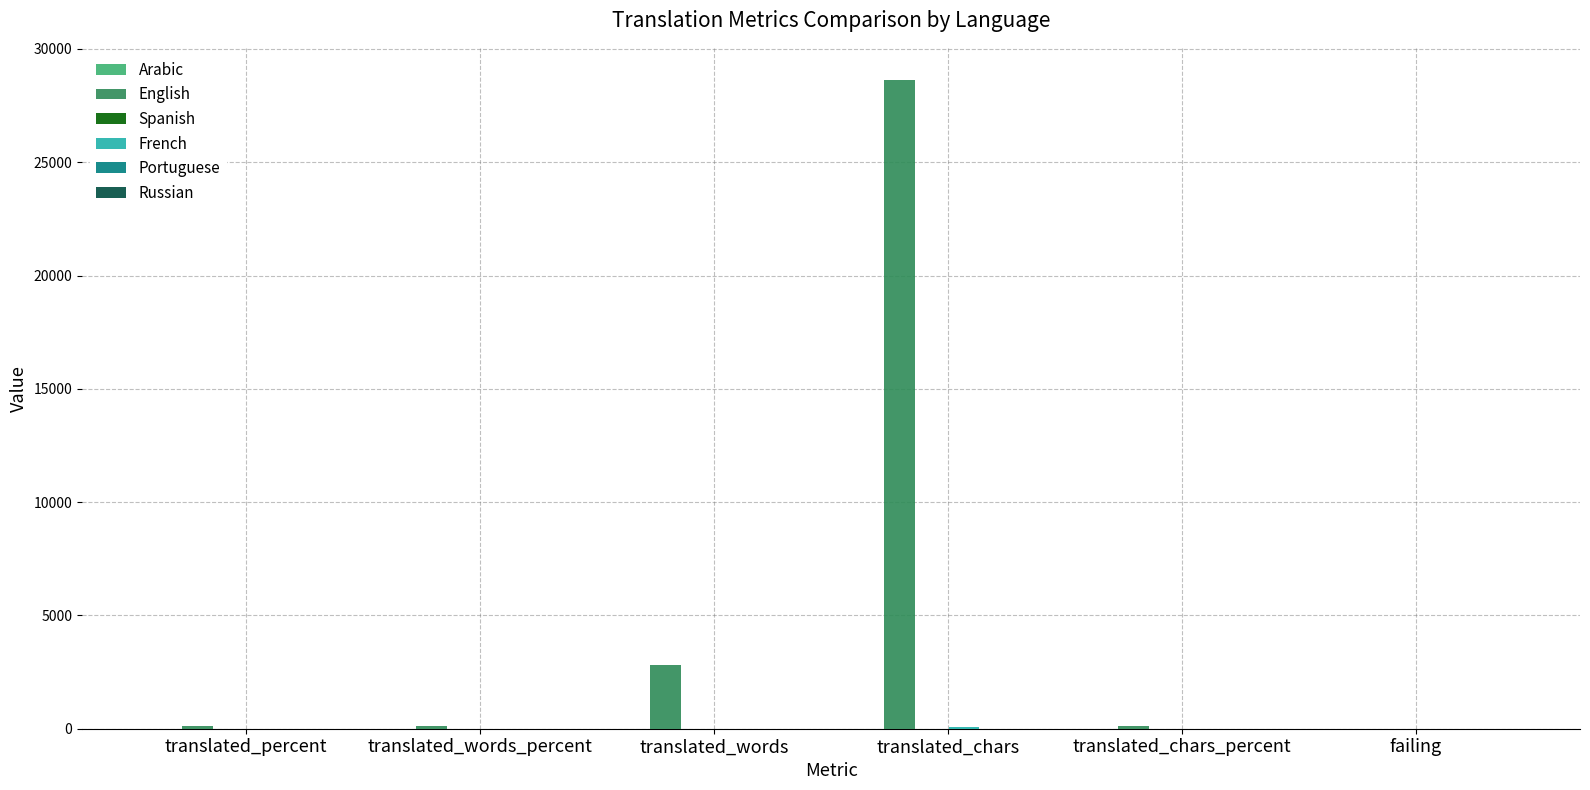

The English series shows 634.3 at translated_words. True or false?

False